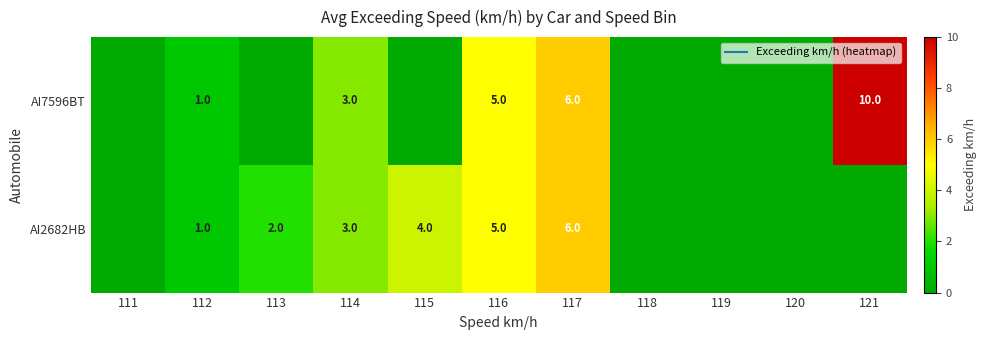

List the labels in order of AI7596BT value, largest first.

121, 117, 116, 114, 112, 111, 113, 115, 118, 119, 120